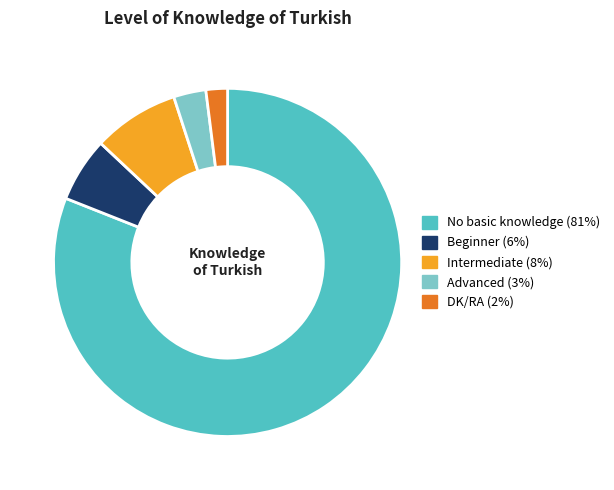

Rank the categories by value from lowest to highest.

DK/RA, Advanced, Beginner, Intermediate, No basic knowledge